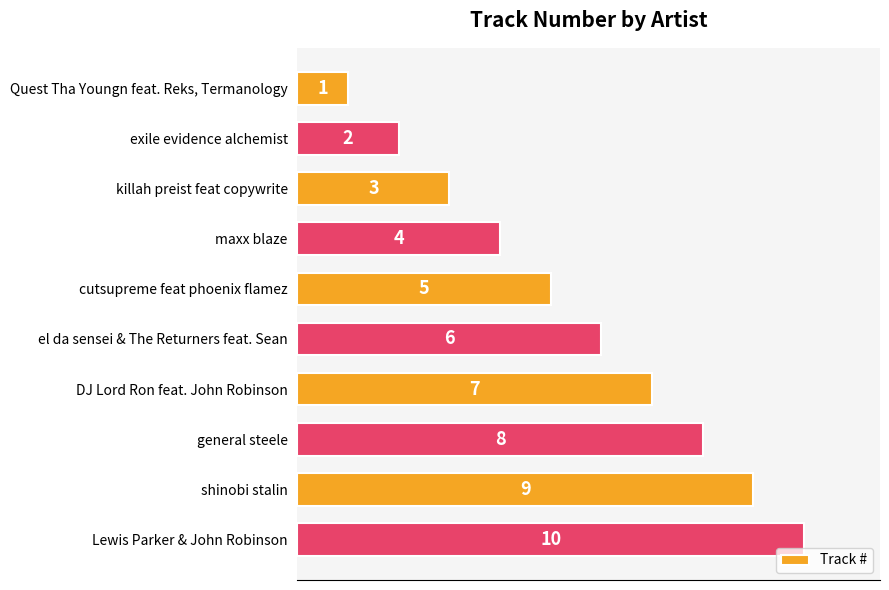

What is the average value?

6